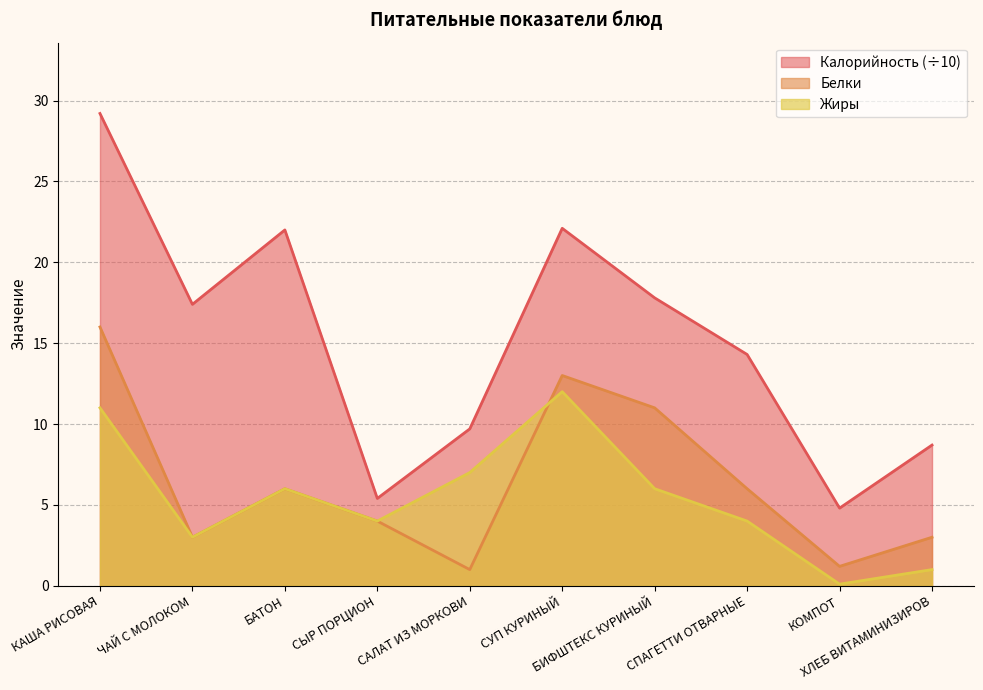

What are all the series names shown in the legend?

Калорийность (÷10), Белки, Жиры